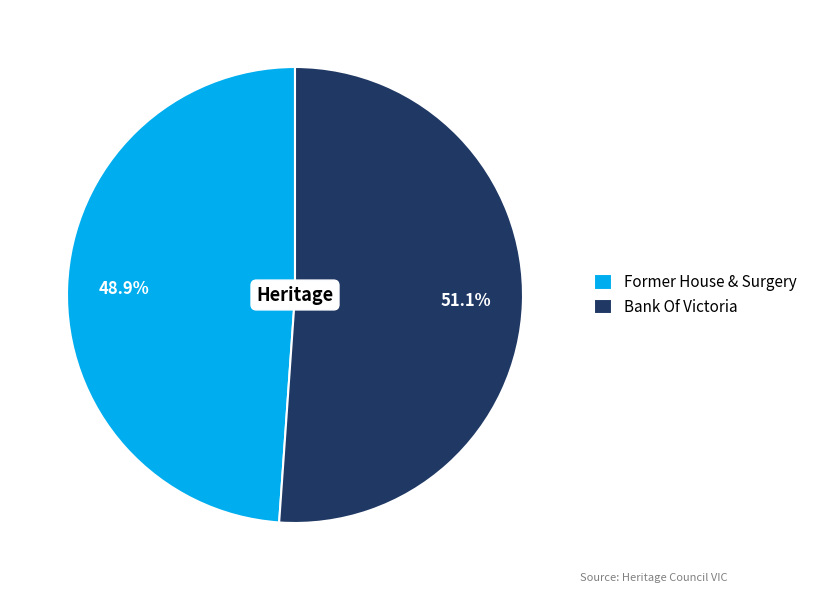

Rank the categories by value from lowest to highest.

Former House & Surgery, Bank Of Victoria